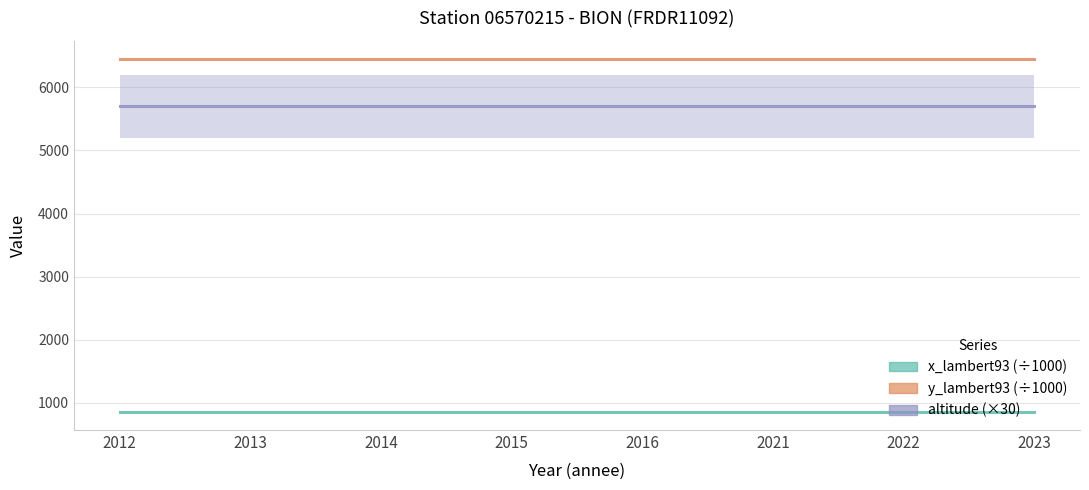

Which series has the largest range (max minus min)?

x_lambert93 (÷1000)